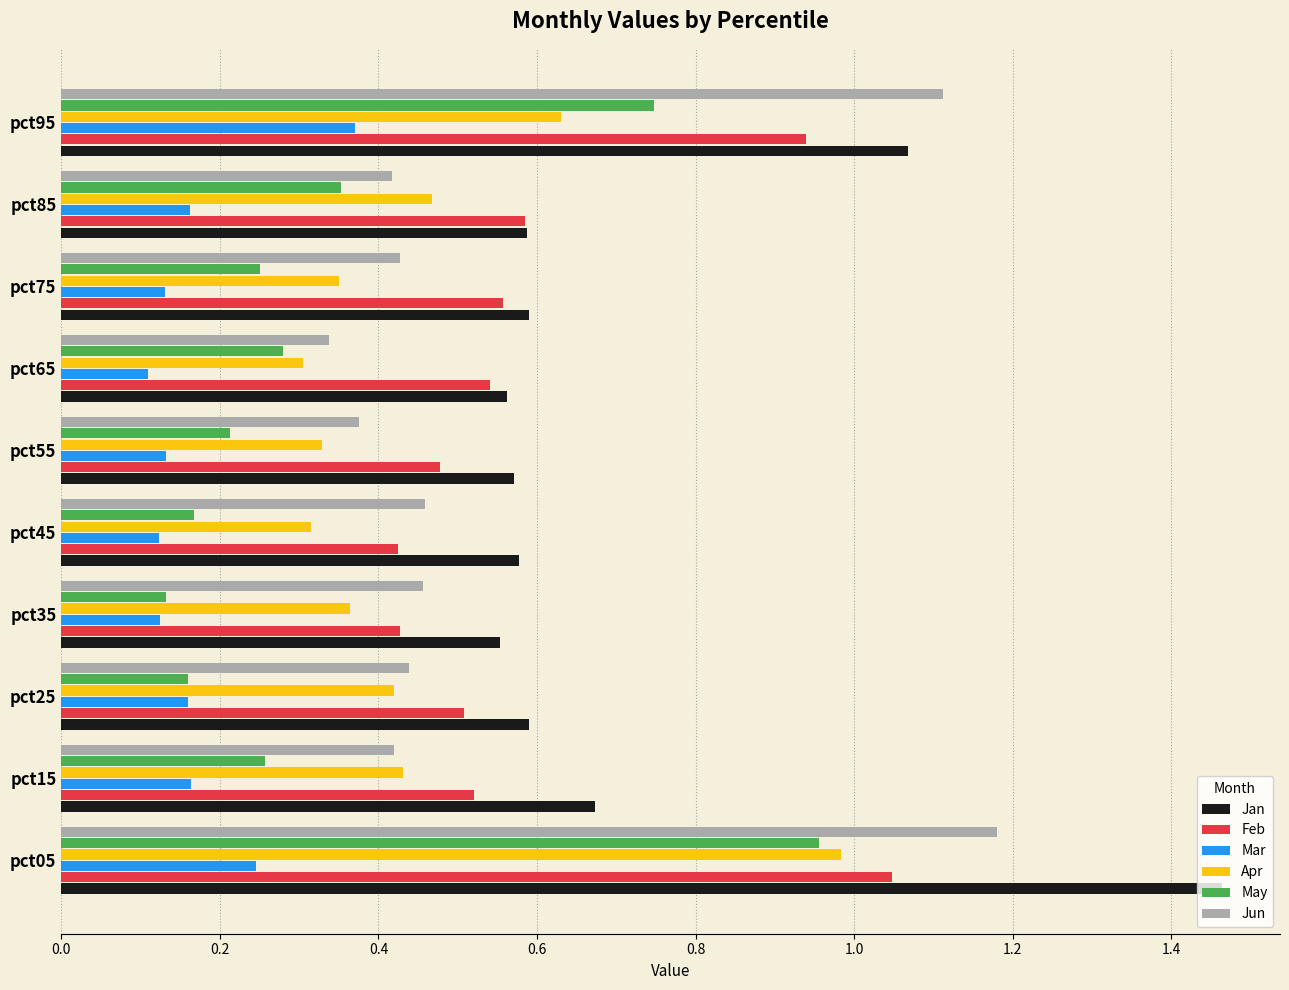

Which series has the widest spread of values?

Jan